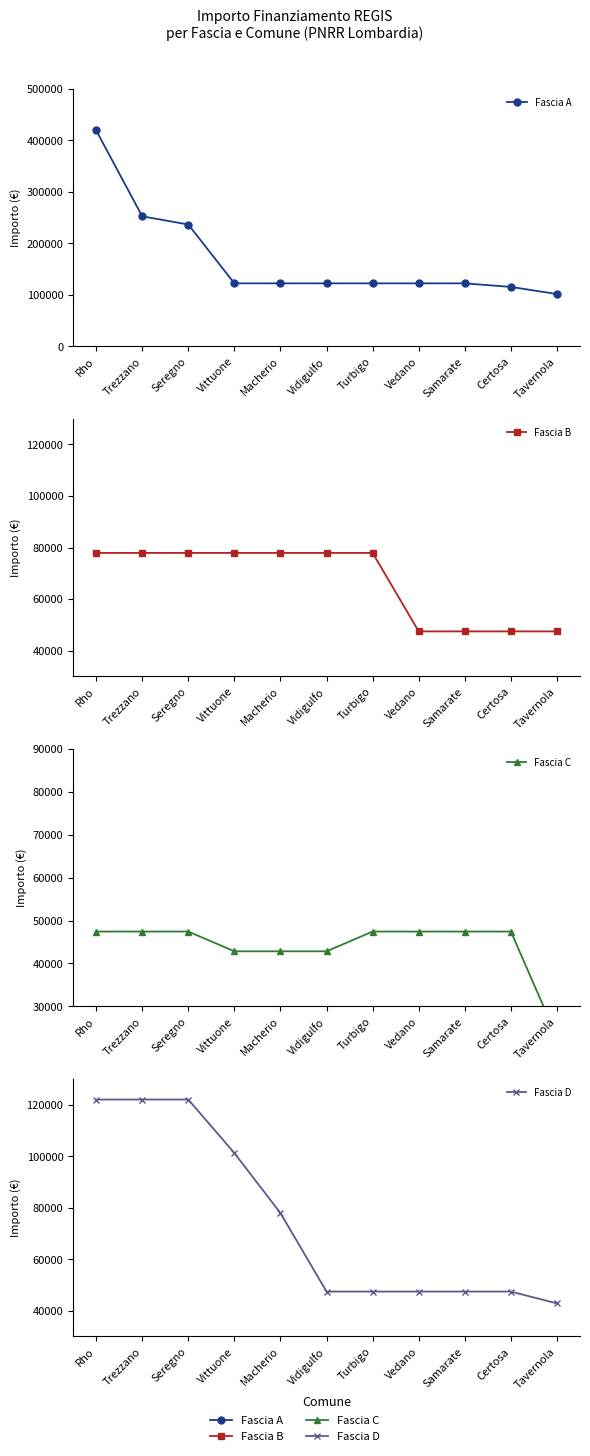

Reading left to right, what are all the values shown in this chart?

Fascia A: 419124	252118	236236	121992	121992	121992	121992	121992	121992	115064	101208
Fascia B: 77897	77897	77897	77897	77897	77897	77897	47427	47427	47427	47427
Fascia C: 47427	47427	47427	42824	42824	42824	47427	47427	47427	47427	22827
Fascia D: 121992	121992	121992	101208	77897	47427	47427	47427	47427	47427	42824